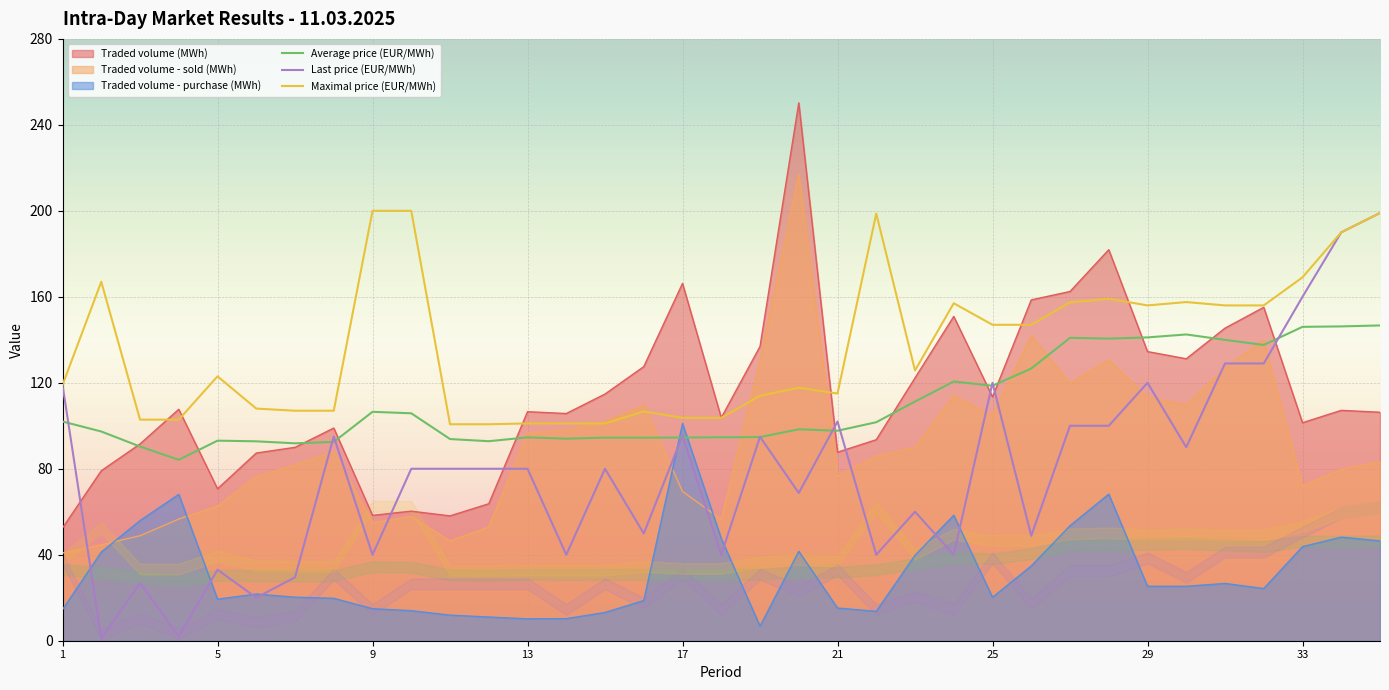

Which category has the highest value in the Traded volume - purchase (MWh) series?

17